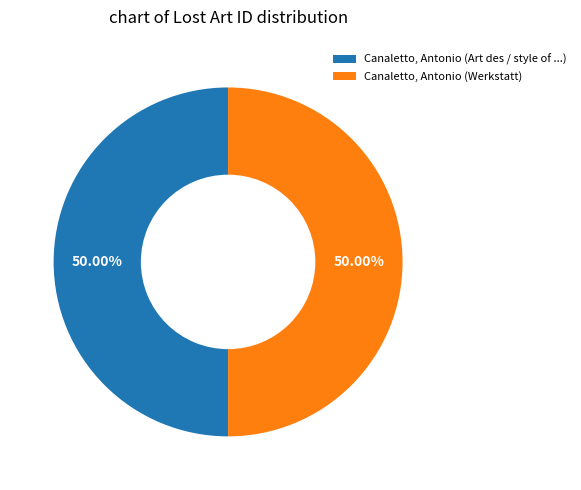

What is the ratio of the value at Canaletto, Antonio (Werkstatt) to the value at Canaletto, Antonio (Art des / style of ...)?

1.0